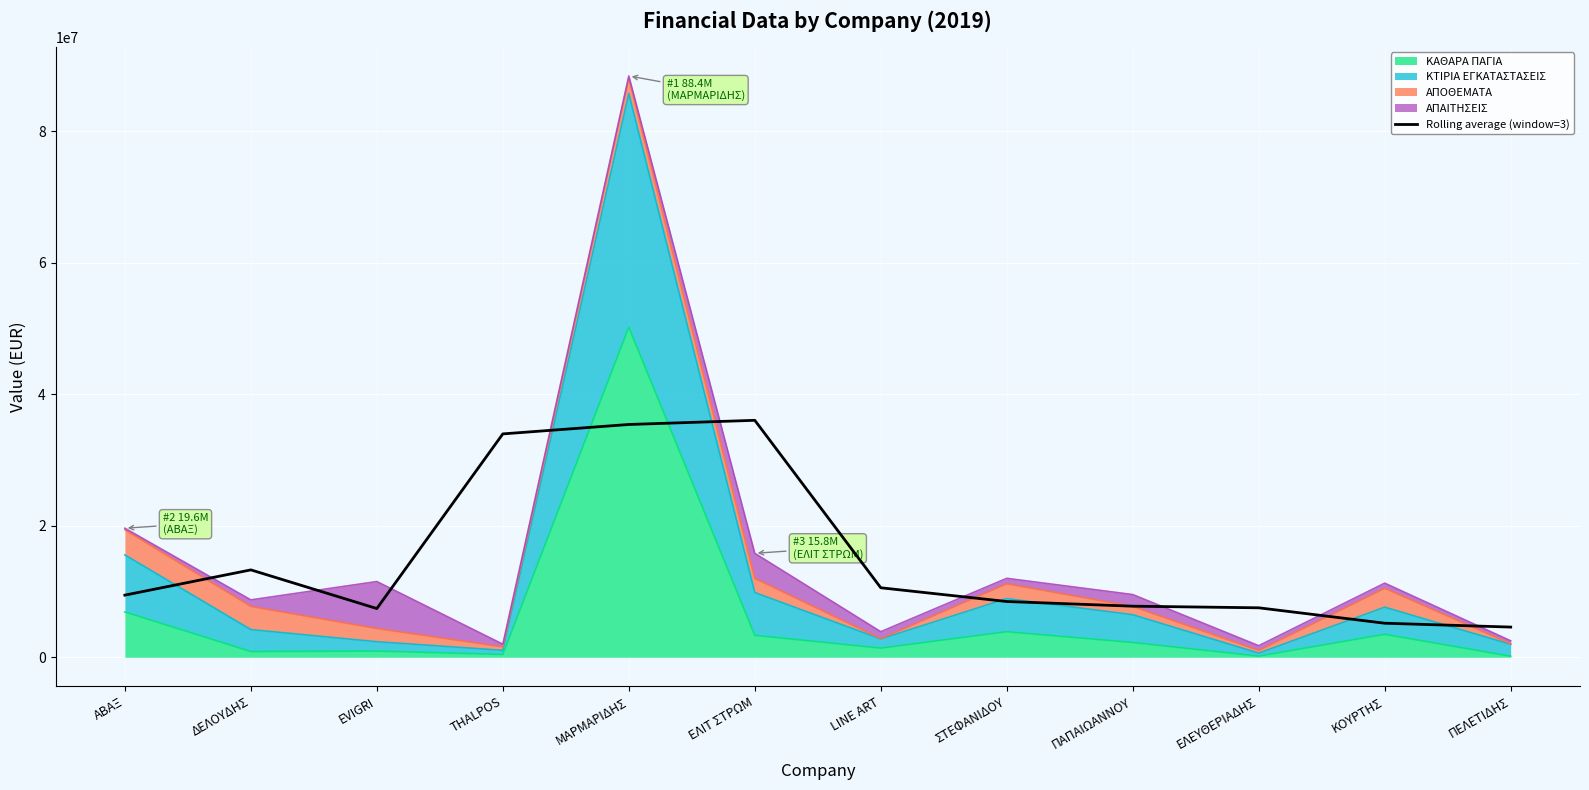

How many categories are shown in the chart?

12